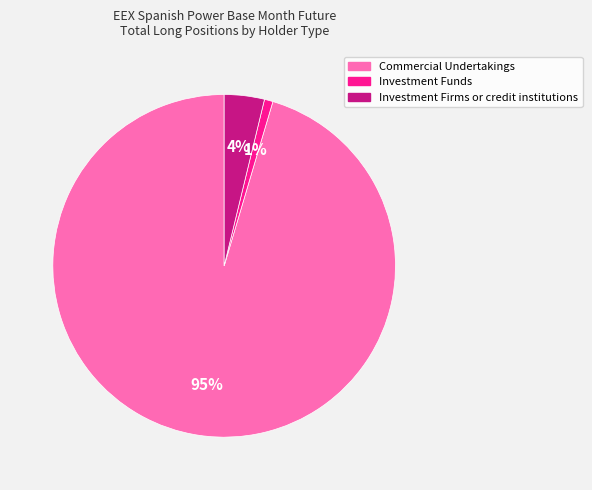

To the nearest percent, what is the average slice percentage?

33%